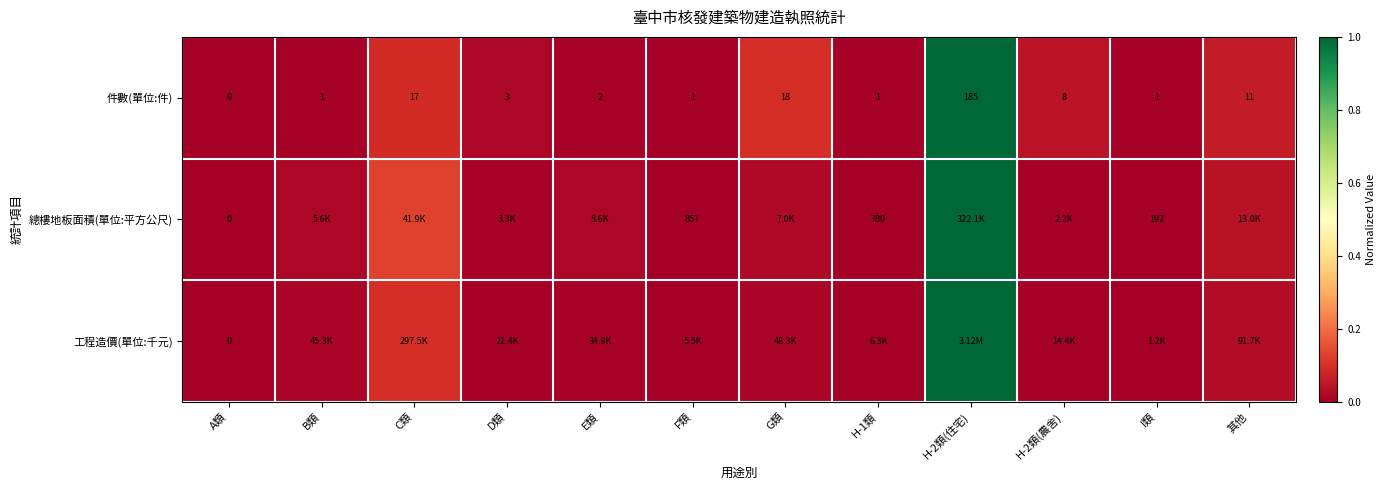

At how many categories does at least one series exceed 0?

11